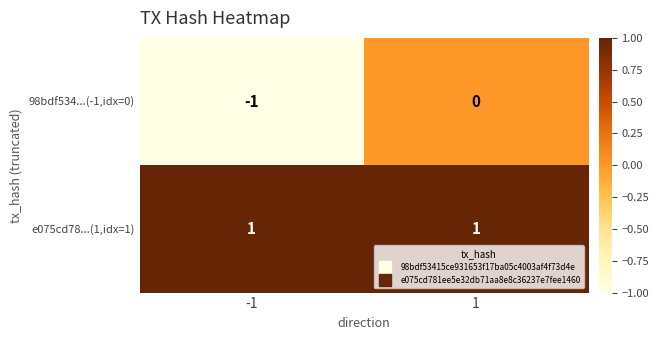

Which series changed the most between -1 and 1?

98bdf534...(-1,idx=0)